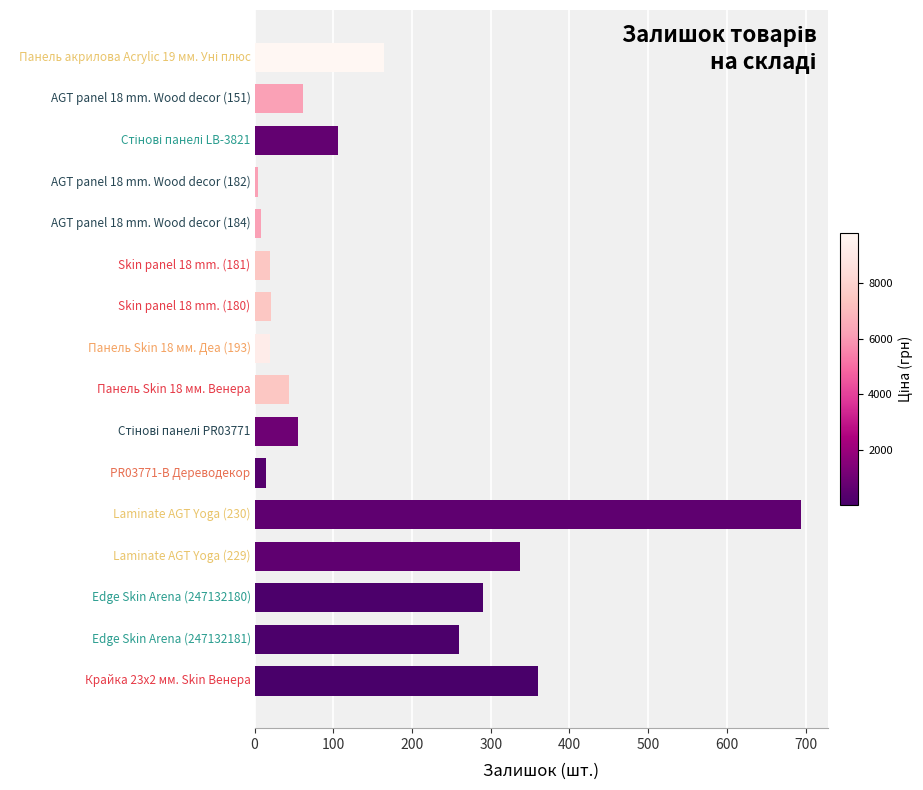

What is the smallest value displayed?

5